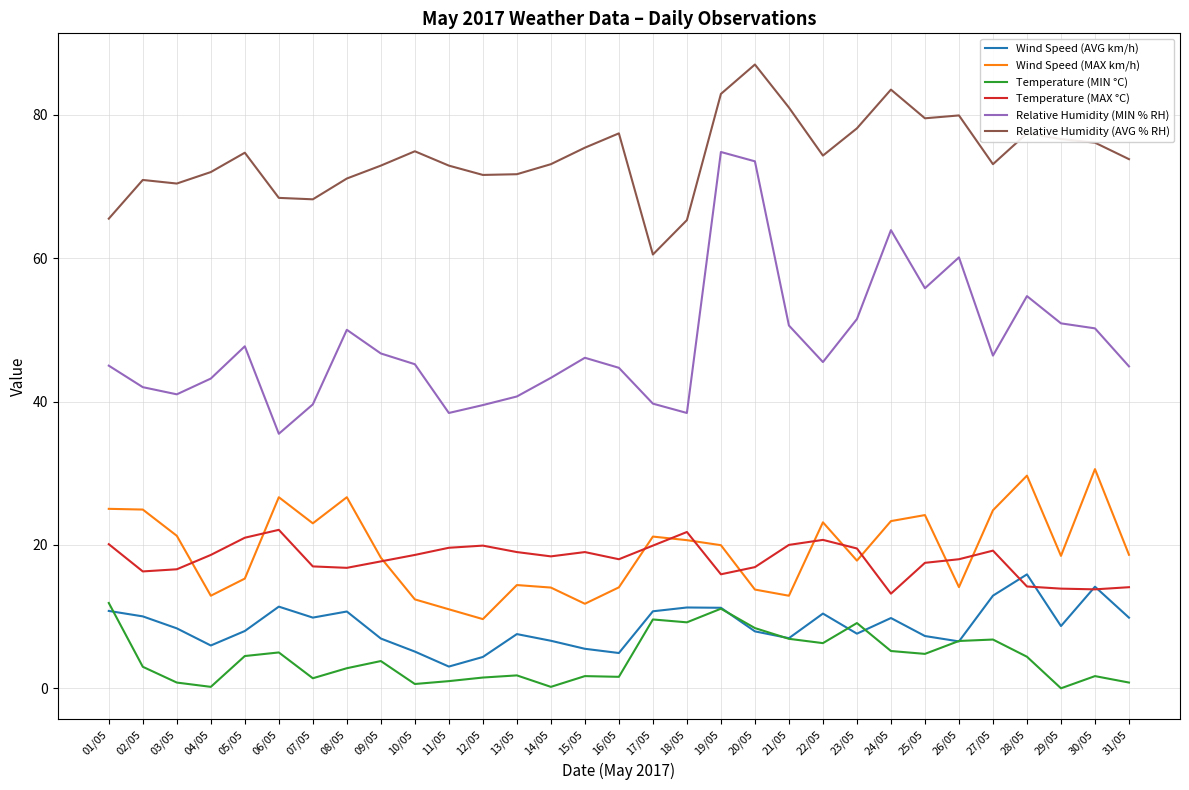

Rank the series by their maximum value, from lowest to highest.

Temperature (MIN °C), Wind Speed (AVG km/h), Temperature (MAX °C), Wind Speed (MAX km/h), Relative Humidity (MIN % RH), Relative Humidity (AVG % RH)